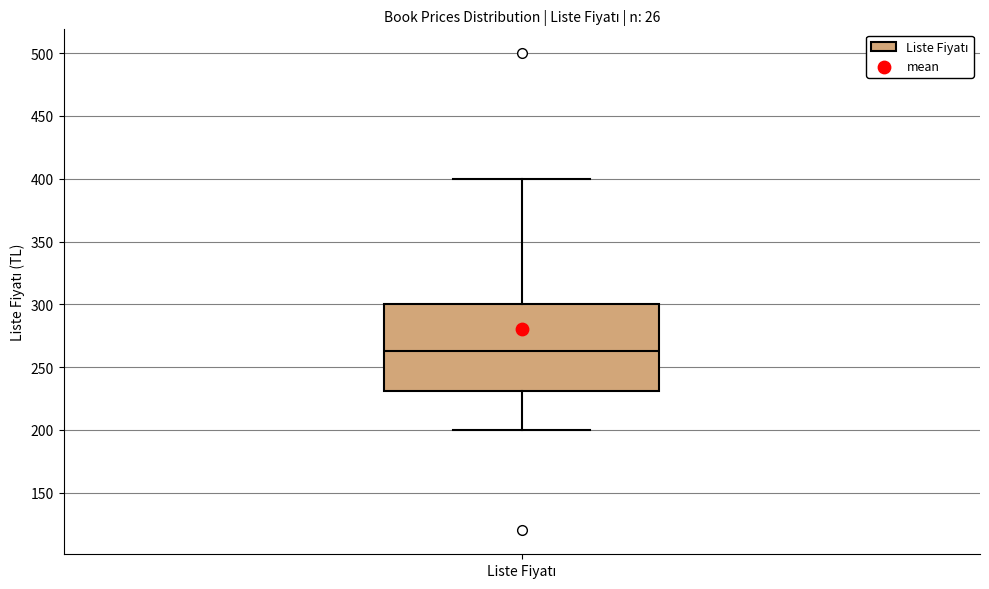

Where is the upper edge of the box for Liste Fiyatı on the y-axis? The values are not printed on the chart, so give them approximately, as read against the axis.

300